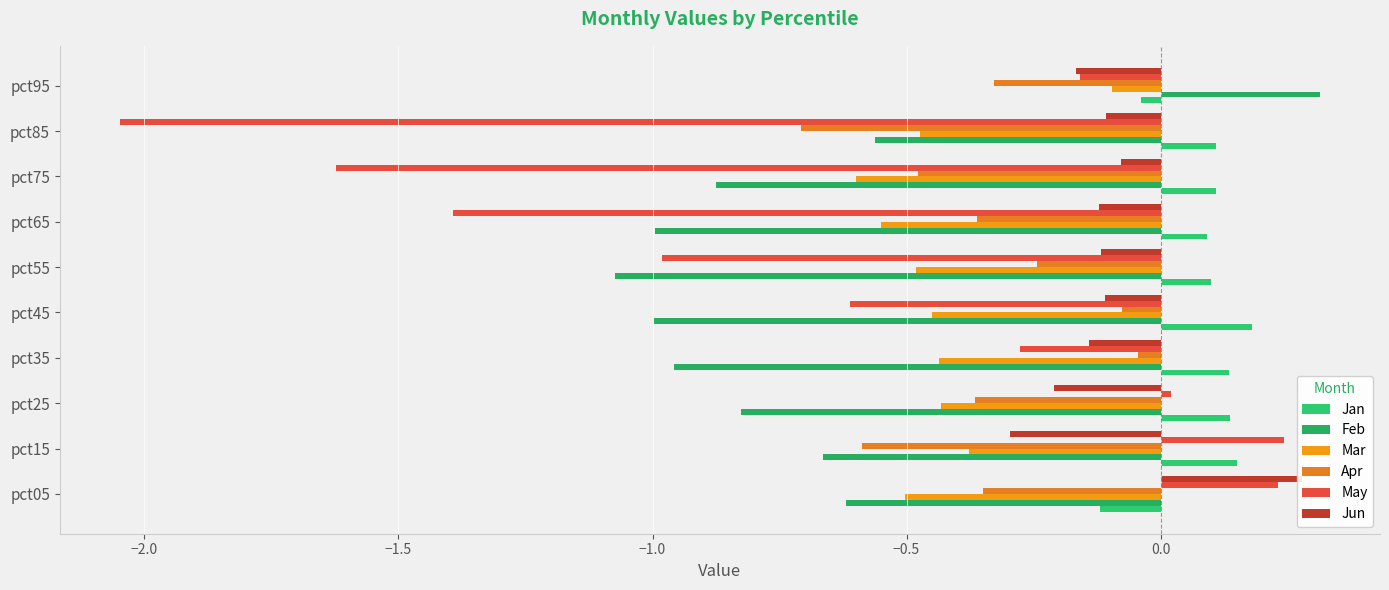

Reading right to left, what are all the values shown in this chart?

Jan: -0.0	0.1	0.1	0.1	0.1	0.2	0.1	0.1	0.2	-0.1
Feb: 0.3	-0.6	-0.9	-1.0	-1.1	-1.0	-1.0	-0.8	-0.7	-0.6
Mar: -0.1	-0.5	-0.6	-0.6	-0.5	-0.5	-0.4	-0.4	-0.4	-0.5
Apr: -0.3	-0.7	-0.5	-0.4	-0.2	-0.1	-0.0	-0.4	-0.6	-0.4
May: -0.2	-2.0	-1.6	-1.4	-1.0	-0.6	-0.3	0.0	0.2	0.2
Jun: -0.2	-0.1	-0.1	-0.1	-0.1	-0.1	-0.1	-0.2	-0.3	0.3